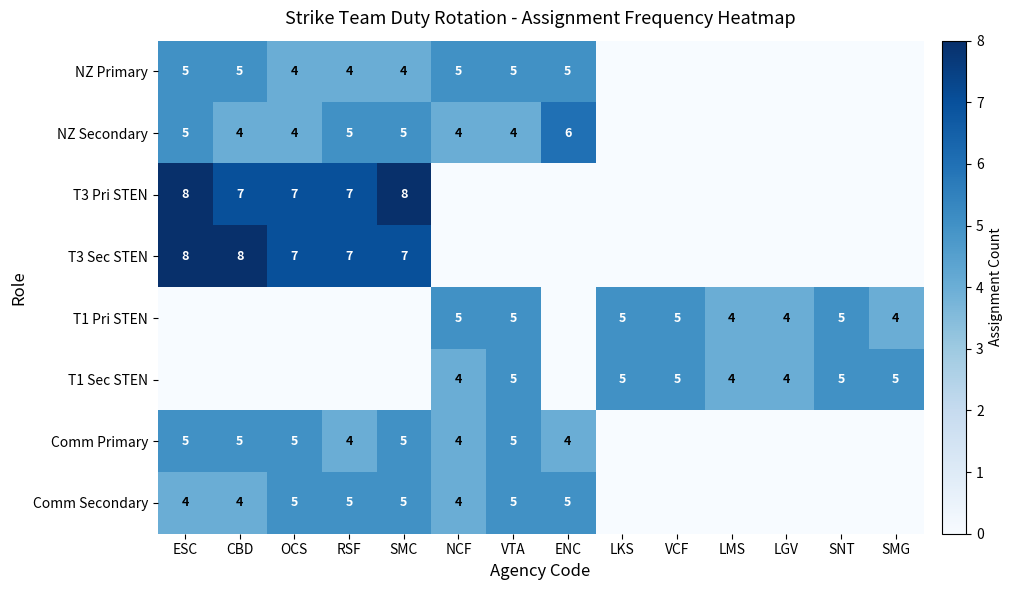

What is the total value across all series at LMS?

8